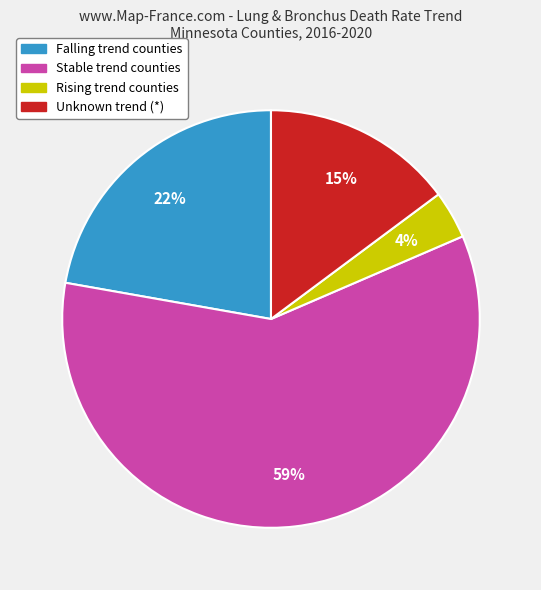

To the nearest percent, what is the average slice percentage?

25%